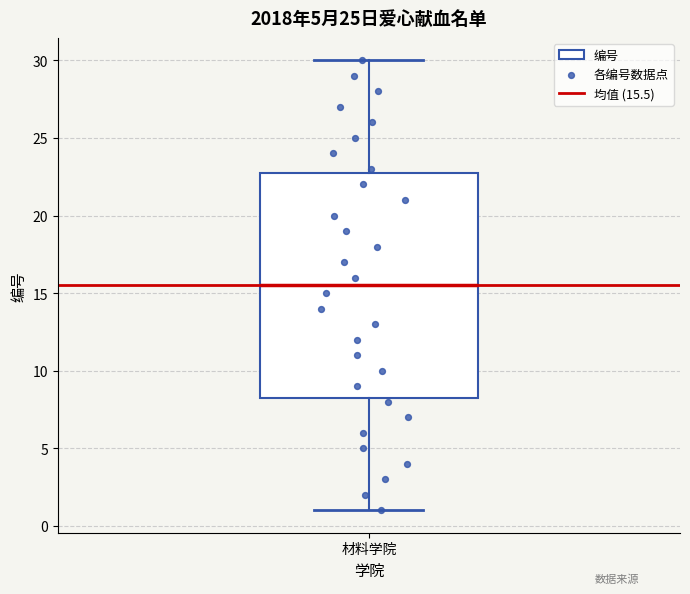

Read this box plot against the y-axis: the position of the median line, the range covered by the box, and the ends of both whiskers. The values are not printed on the chart, so give them approximately, as read against the axis.

median 15.5, box 8.5 to 23.0, whiskers 1.0 to 30.0